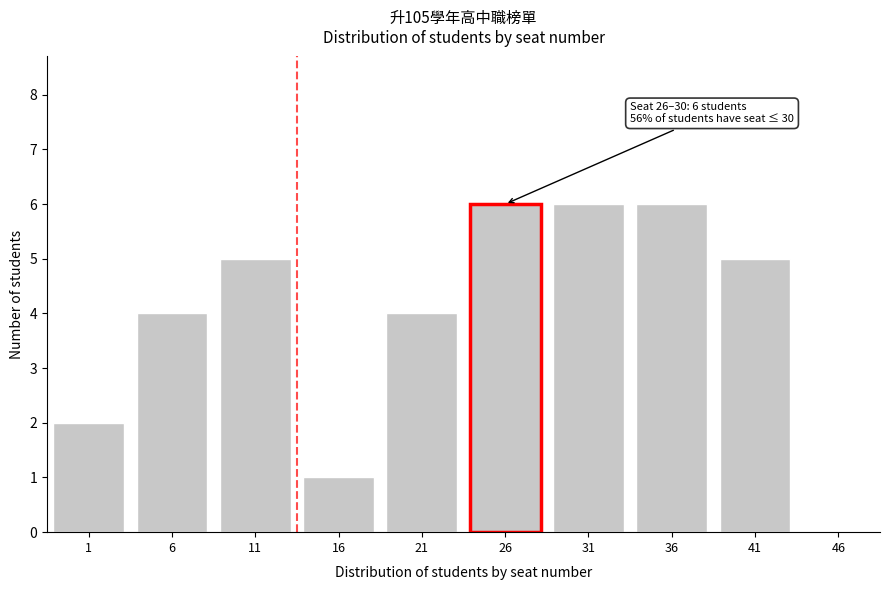

Reading left to right, extract all data points from this chart.

1=2	6=4	11=5	16=1	21=4	26=6	31=6	36=6	41=5	46=0